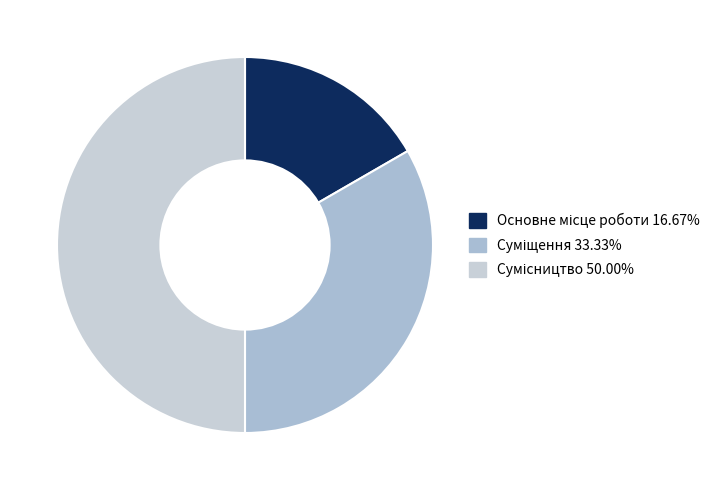

The Сумісництво slice represents 50% of the pie. True or false?

True